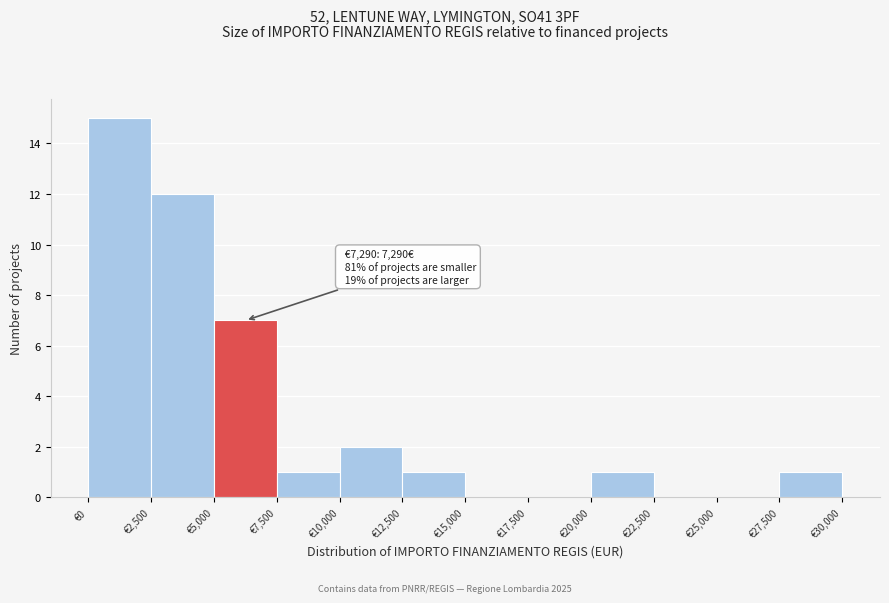

Which range on the x-axis has the tallest bar?

0 to 2500